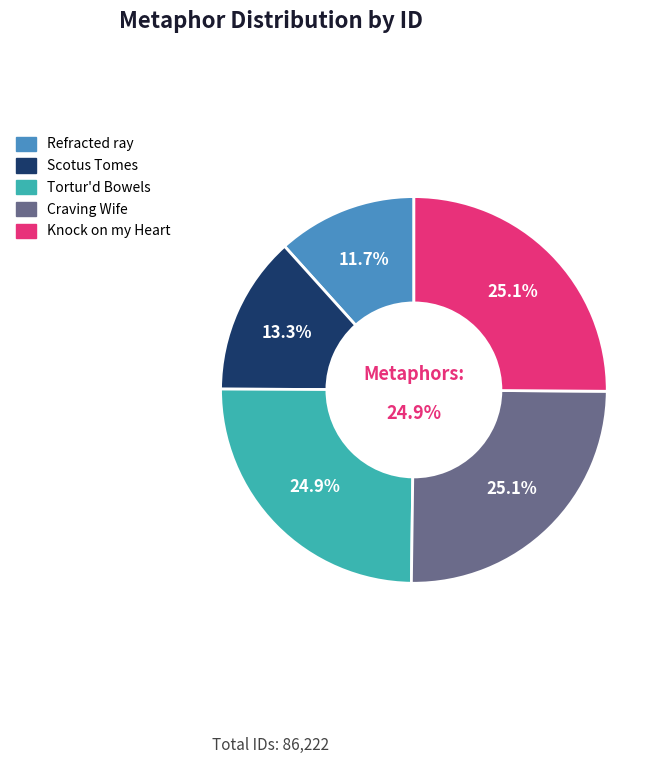

True or false: Knock on my Heart; for thou hast skill accounts for 25% of the total.

True